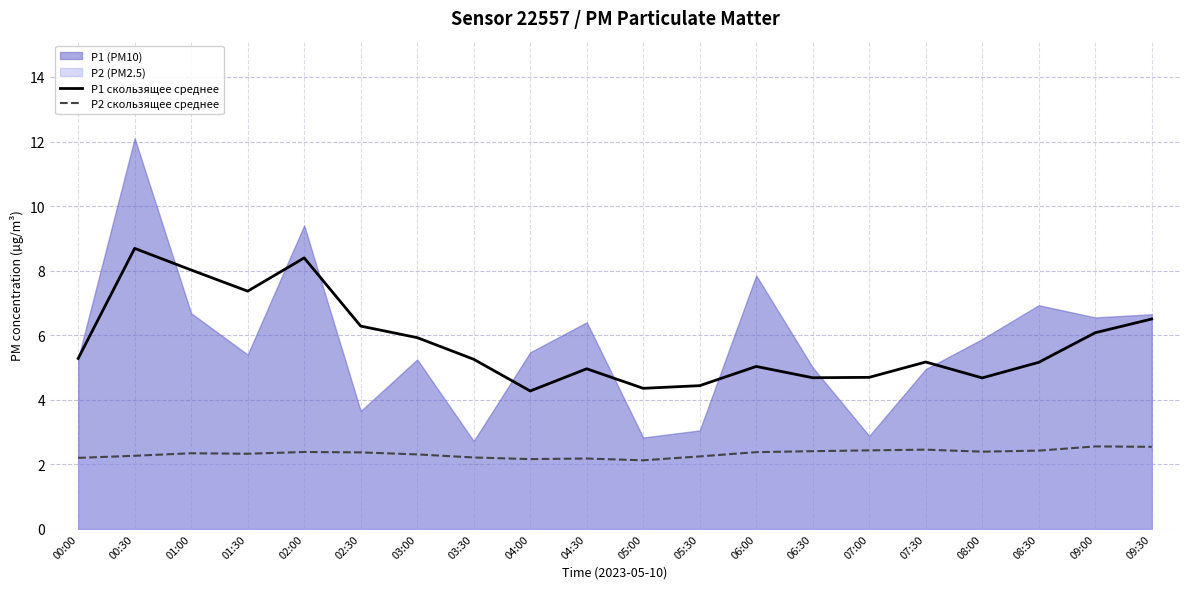

What is the approximate value of P2 скользящее среднее at 06:00?

2.4